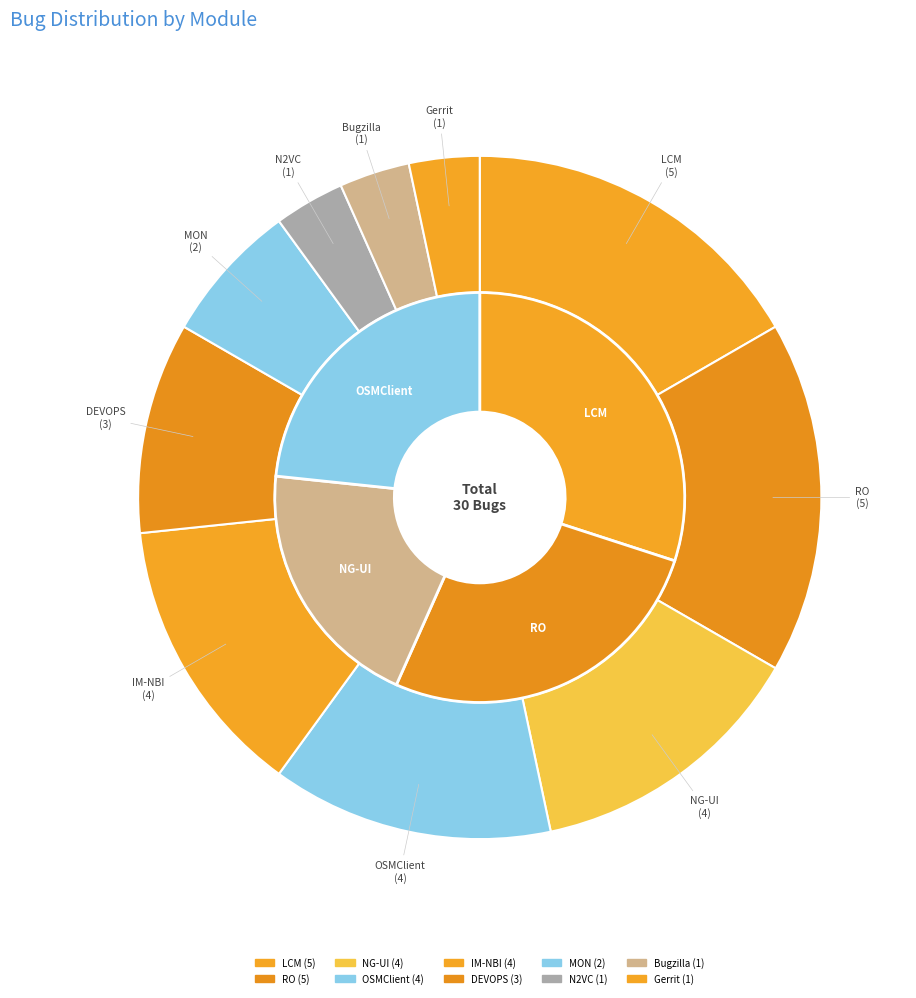

To the nearest percent, what is the difference between the largest and smallest slice percentages?

13%